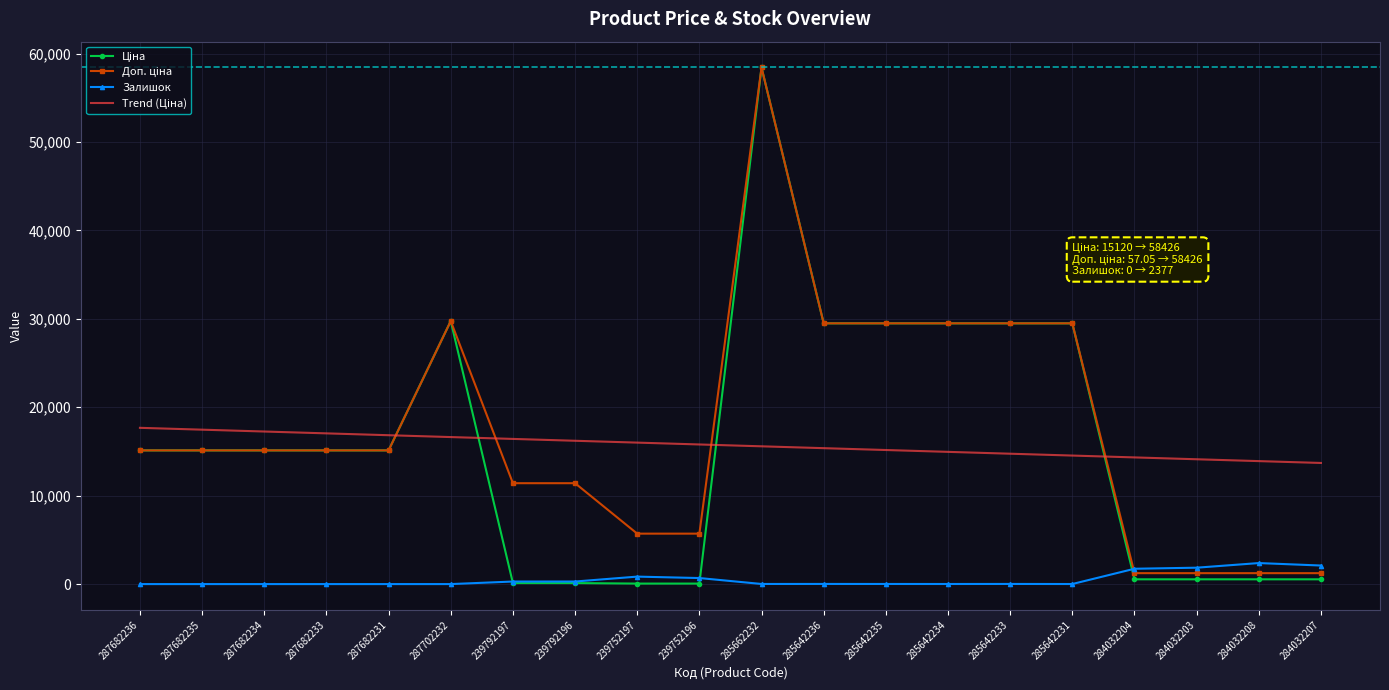

What is the difference between the highest and lowest values at 287682231?

16836.9